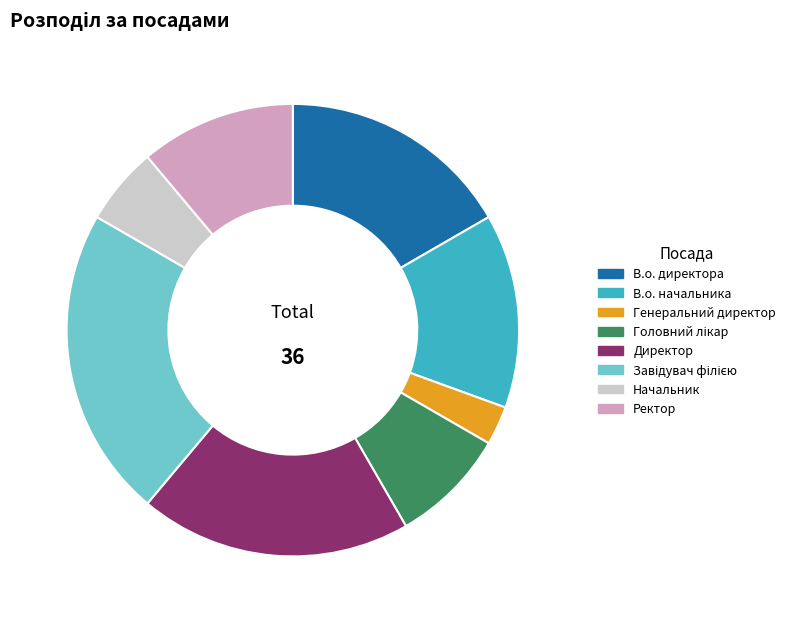

Is there any slice that represents more than half of the pie?

No